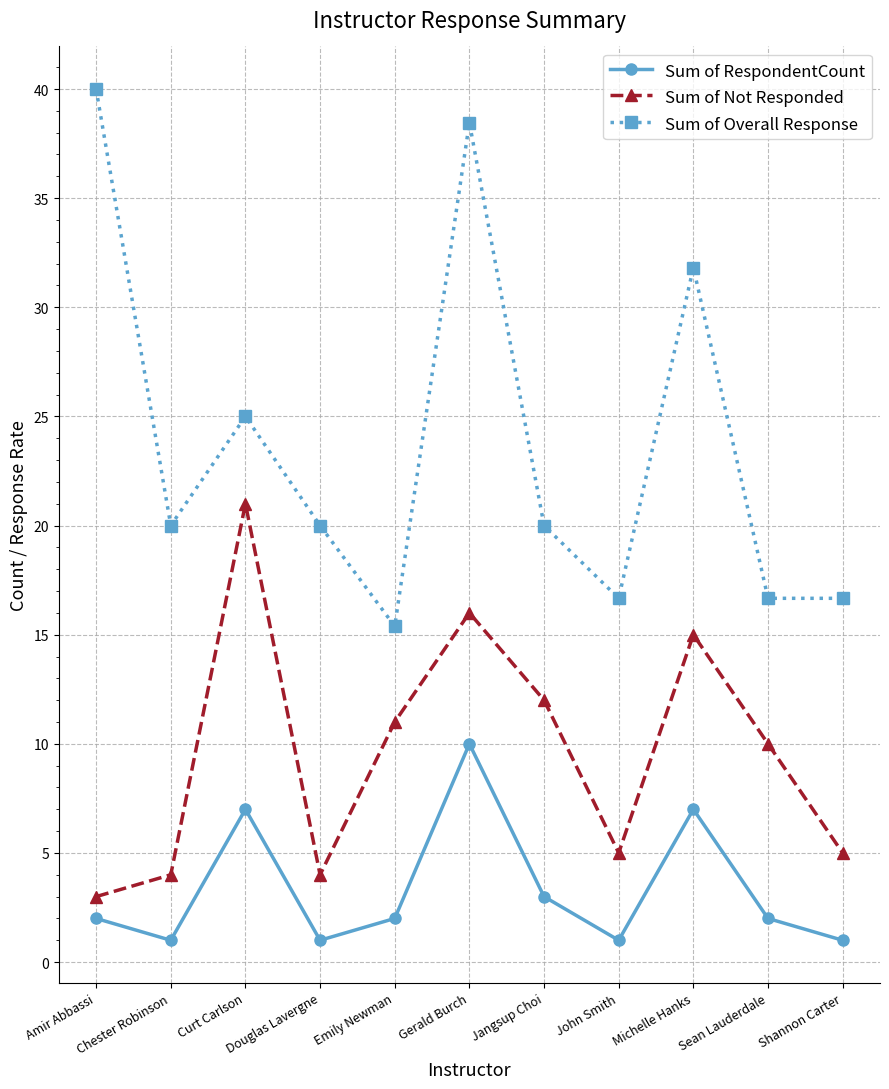

At how many categories does at least one series exceed 22?

4